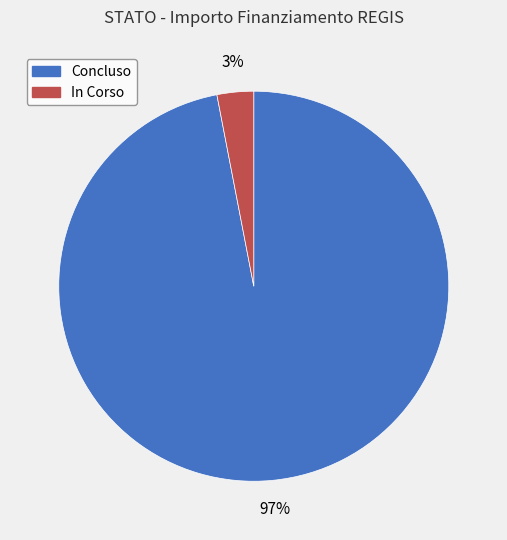

Do Concluso and In Corso together represent more than half of the pie?

Yes